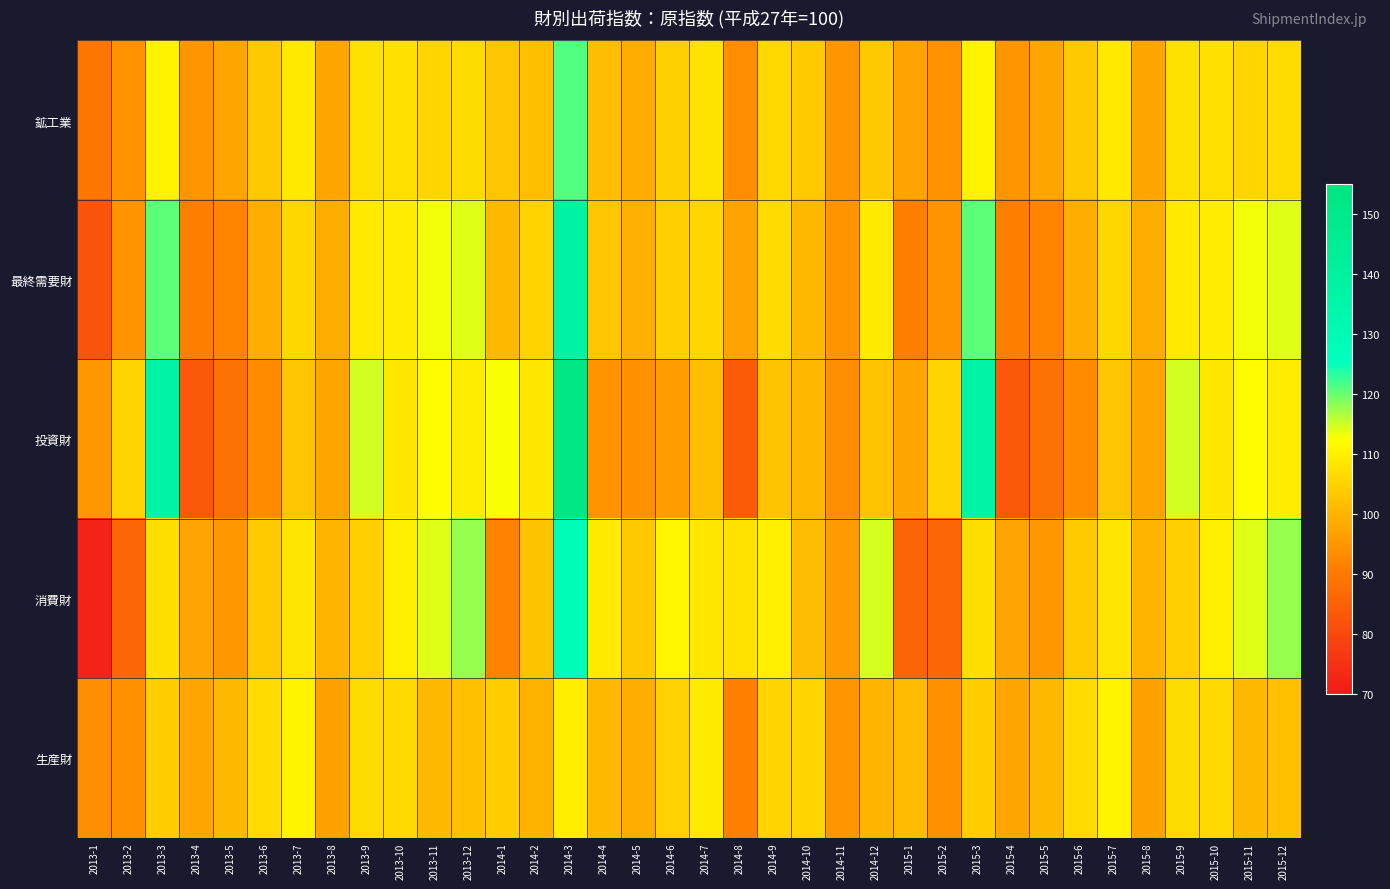

Which category has the lowest value across all series?

2013-1